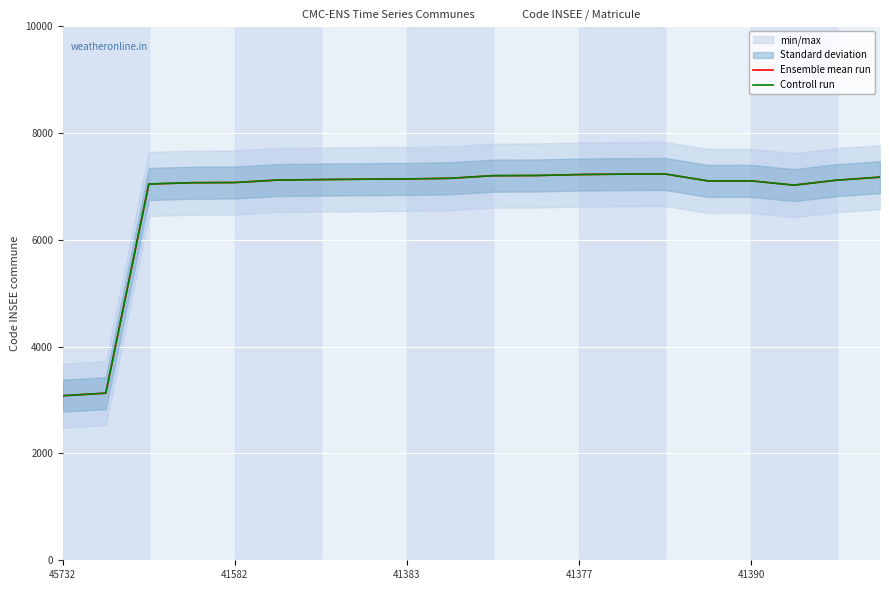

Reading left to right, list all the values displayed in this chart.

Ensemble mean run: 3082	3130	7047	7071	7075	7121	7130	7137	7142	7154	7203	7206	7224	7232	7235	7105	7106	7026	7119	7175
Controll run: 3082	3130	7047	7071	7075	7121	7130	7137	7142	7154	7203	7206	7224	7232	7235	7105	7106	7026	7119	7175